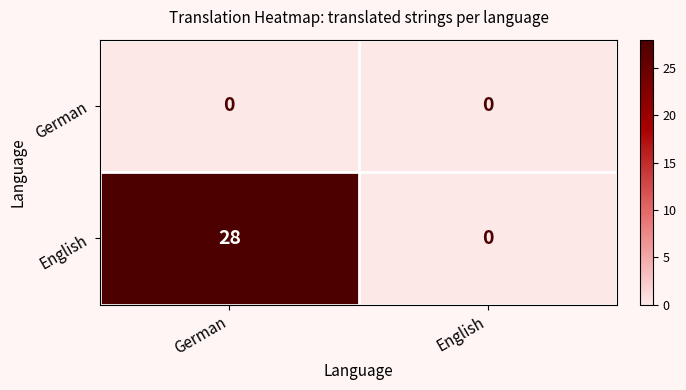

Rank the series by their maximum value, from lowest to highest.

German, English